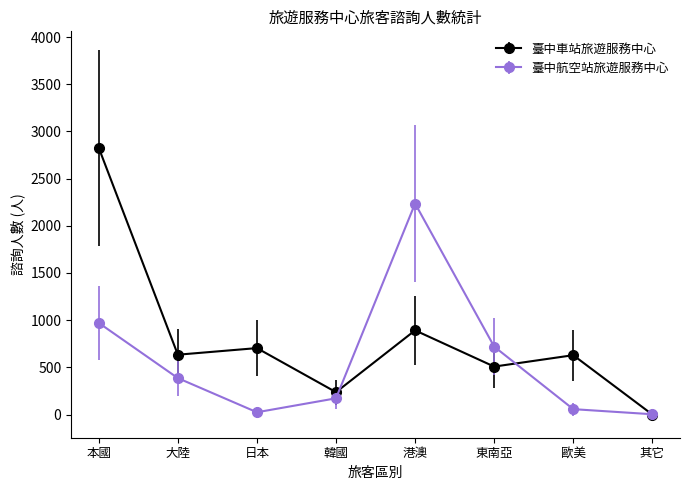

What position from the right is 港澳?

4